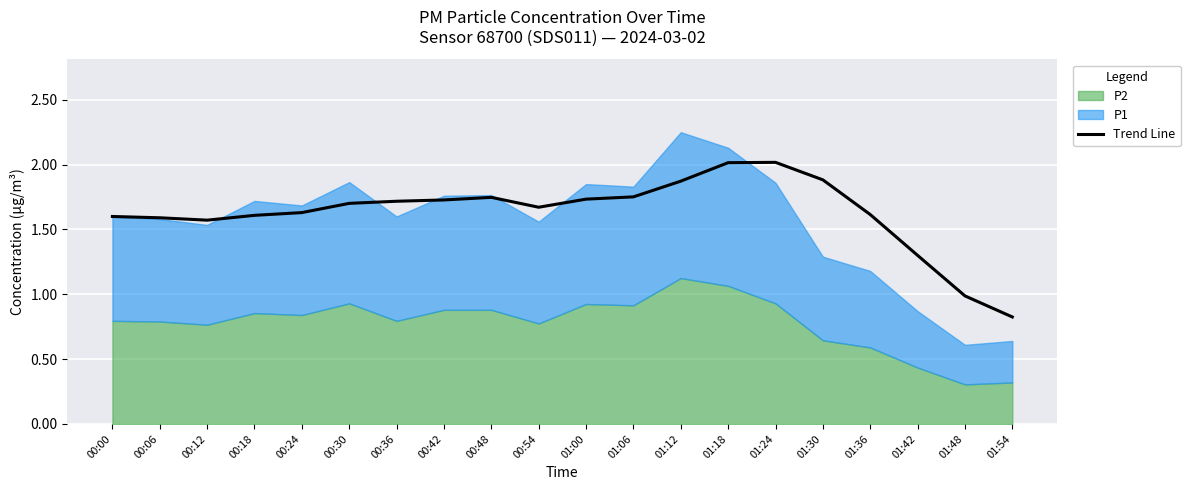

At which label does Trend Line reach its minimum?

01:54